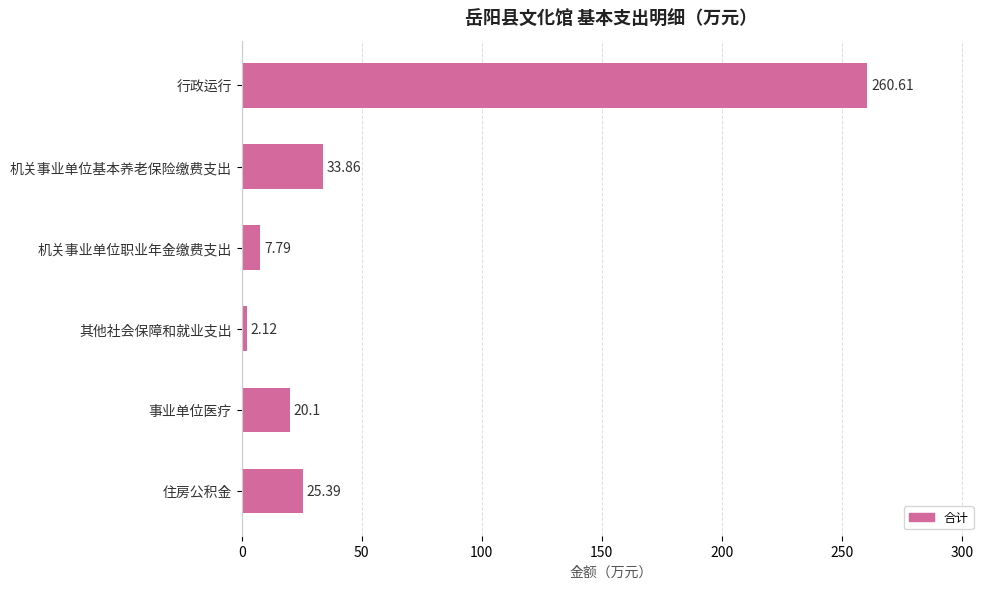

Count the number of data series in this chart.

1